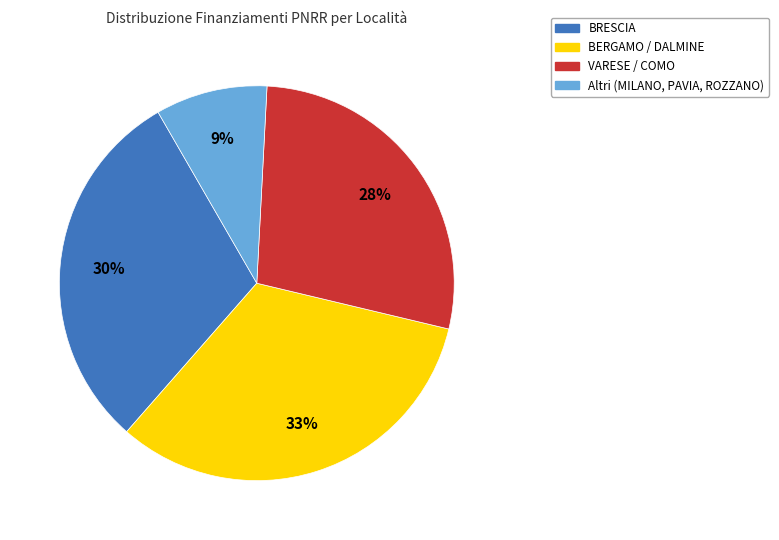

What is the ratio of the value at BRESCIA to the value at Altri (MILANO, PAVIA, ROZZANO)?

3.3